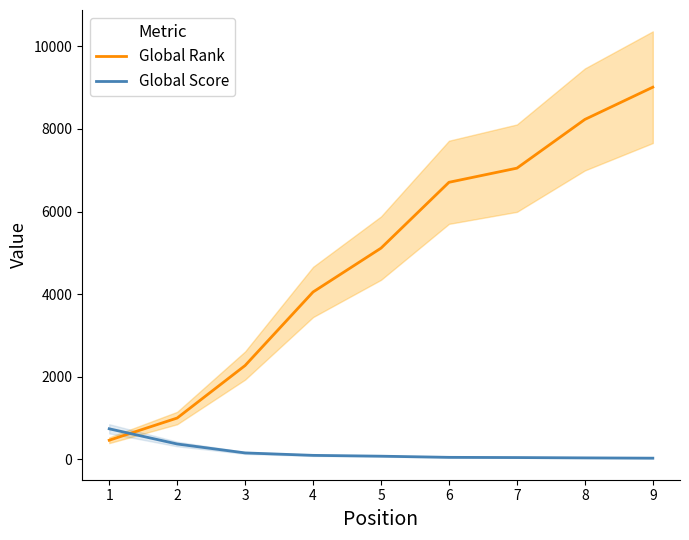

What is the difference between the Global Score values at 4 and 1?

643